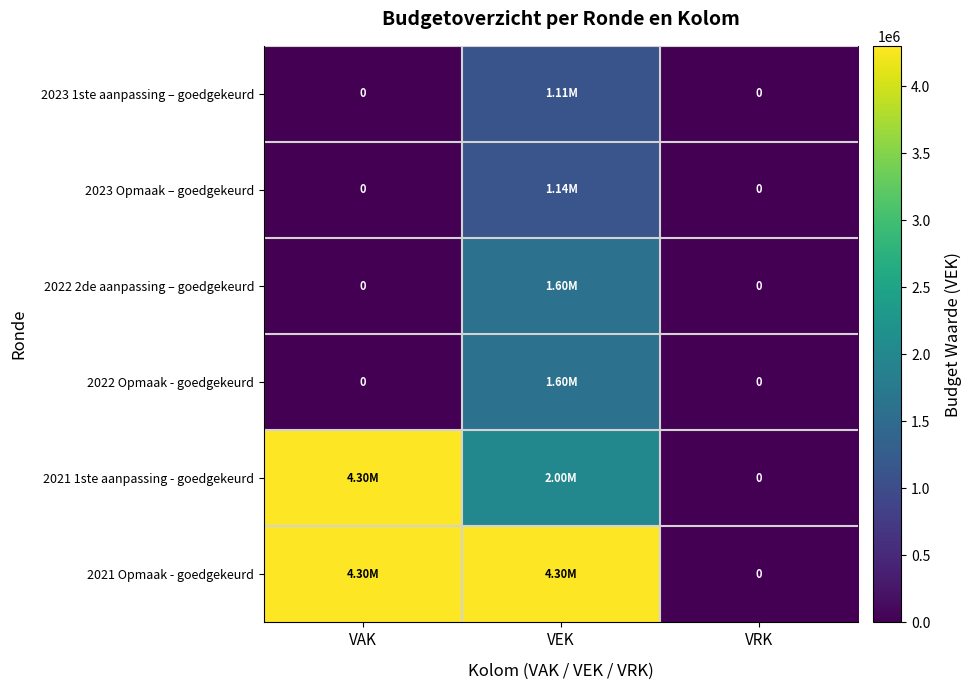

At how many categories does at least one series exceed 2181618?

2